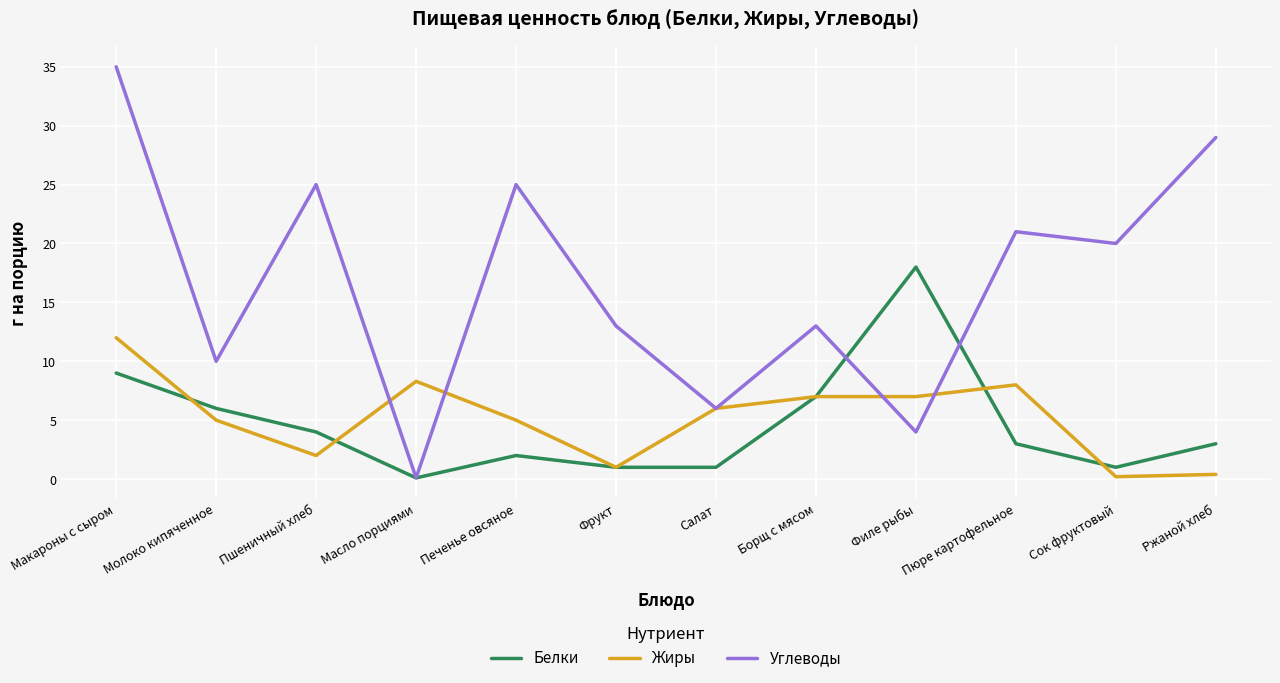

Reading left to right, transcribe all the data shown in this chart.

Белки: 9.0	6.0	4.0	0.1	2.0	1.0	1.0	7.0	18.0	3.0	1.0	3.0
Жиры: 12.0	5.0	2.0	8.3	5.0	1.0	6.0	7.0	7.0	8.0	0.2	0.4
Углеводы: 35.0	10.0	25.0	0.1	25.0	13.0	6.0	13.0	4.0	21.0	20.0	29.0